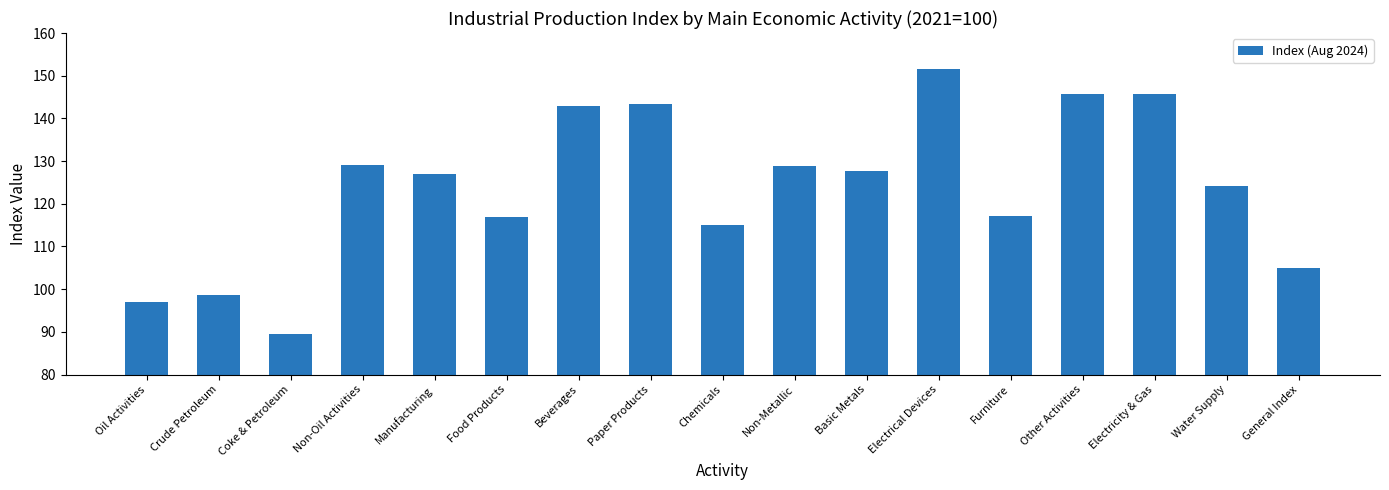

What is the value of the 3rd bar from the left?

89.5